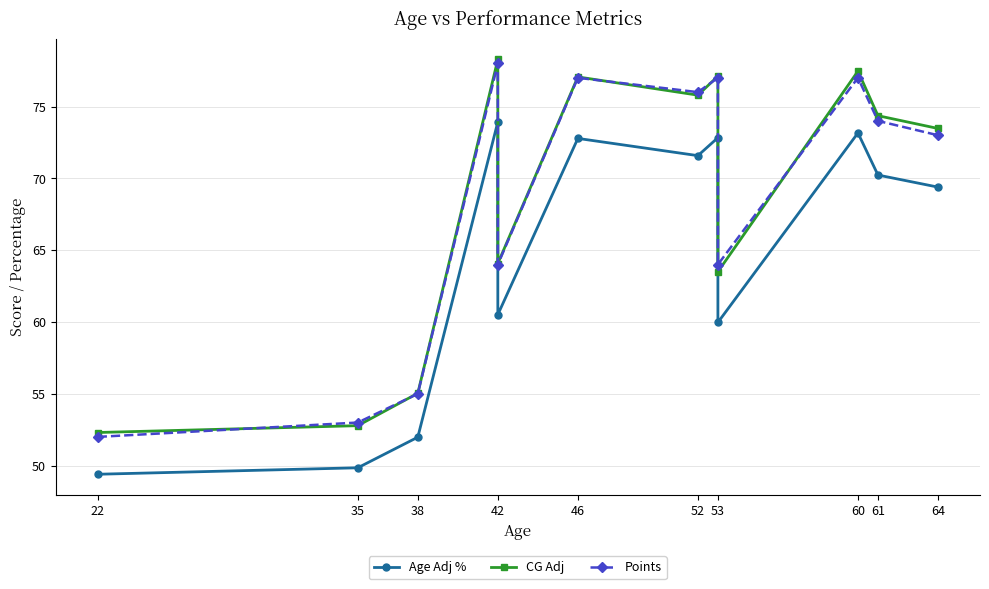

At which category does the chart reach its peak across all series?

42